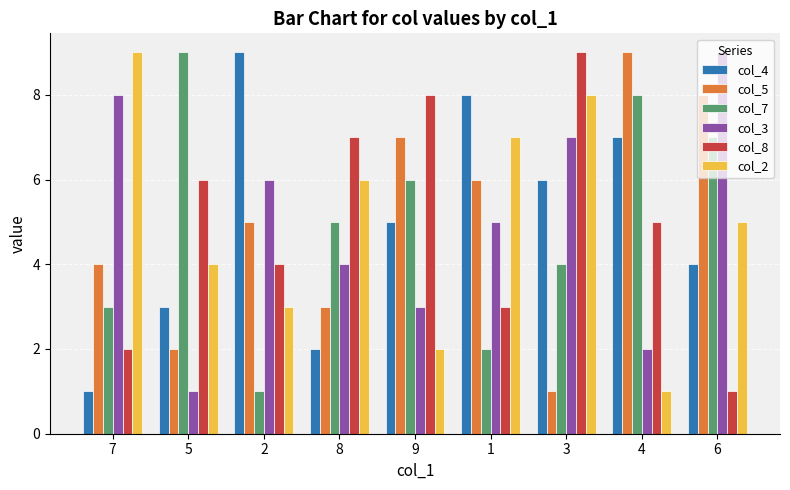

What is the minimum value for col_5?

1